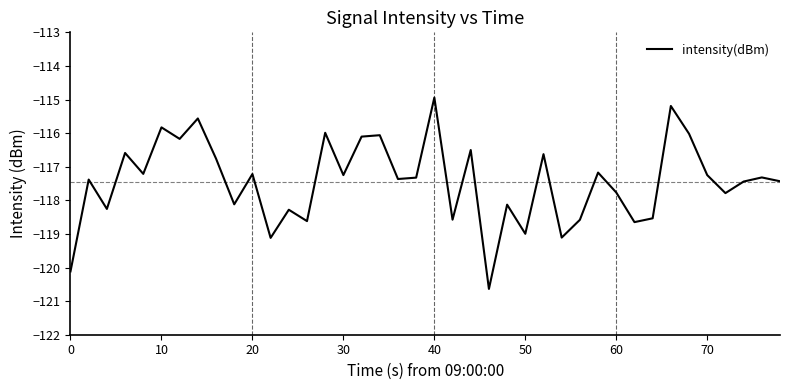

Reading left to right, list all the values displayed in this chart.

-120.1	-117.4	-118.3	-116.6	-117.2	-115.8	-116.2	-115.6	-116.8	-118.1	-117.2	-119.1	-118.3	-118.6	-116.0	-117.2	-116.1	-116.1	-117.4	-117.3	-114.9	-118.6	-116.5	-120.6	-118.1	-119.0	-116.6	-119.1	-118.6	-117.2	-117.8	-118.6	-118.5	-115.2	-116.0	-117.2	-117.8	-117.4	-117.3	-117.4